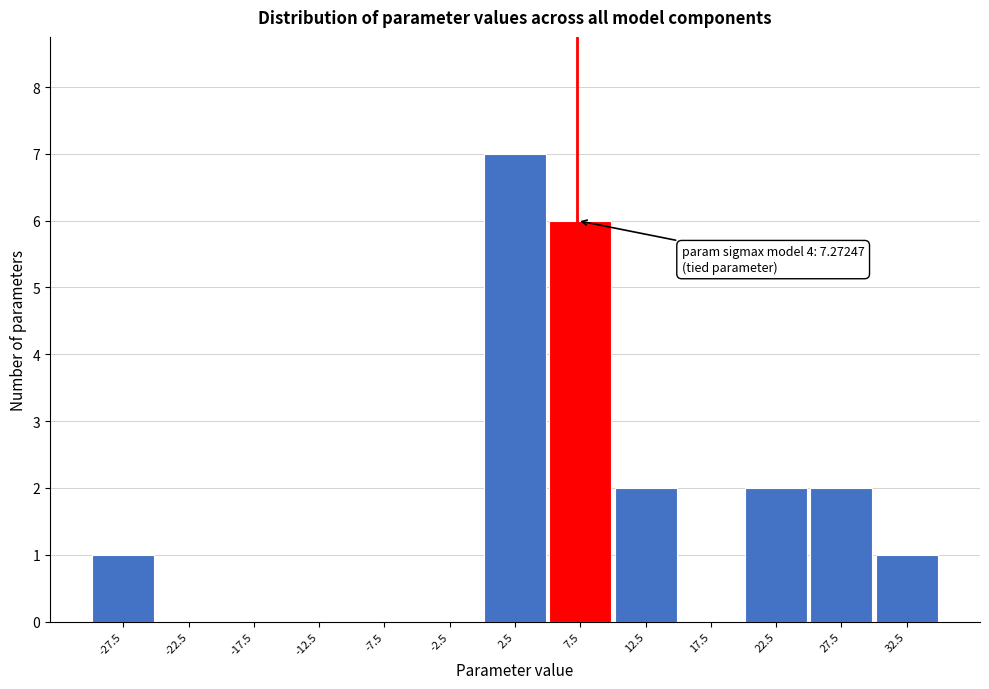

Which range on the x-axis has the tallest bar?

0 to 5